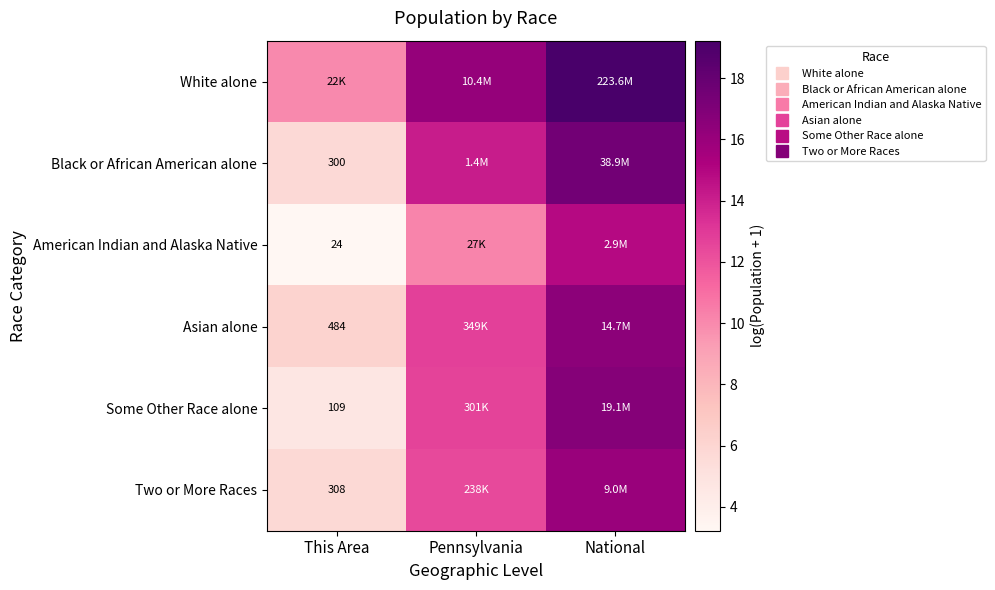

What is the approximate value of Two or More Races at National?

16.0